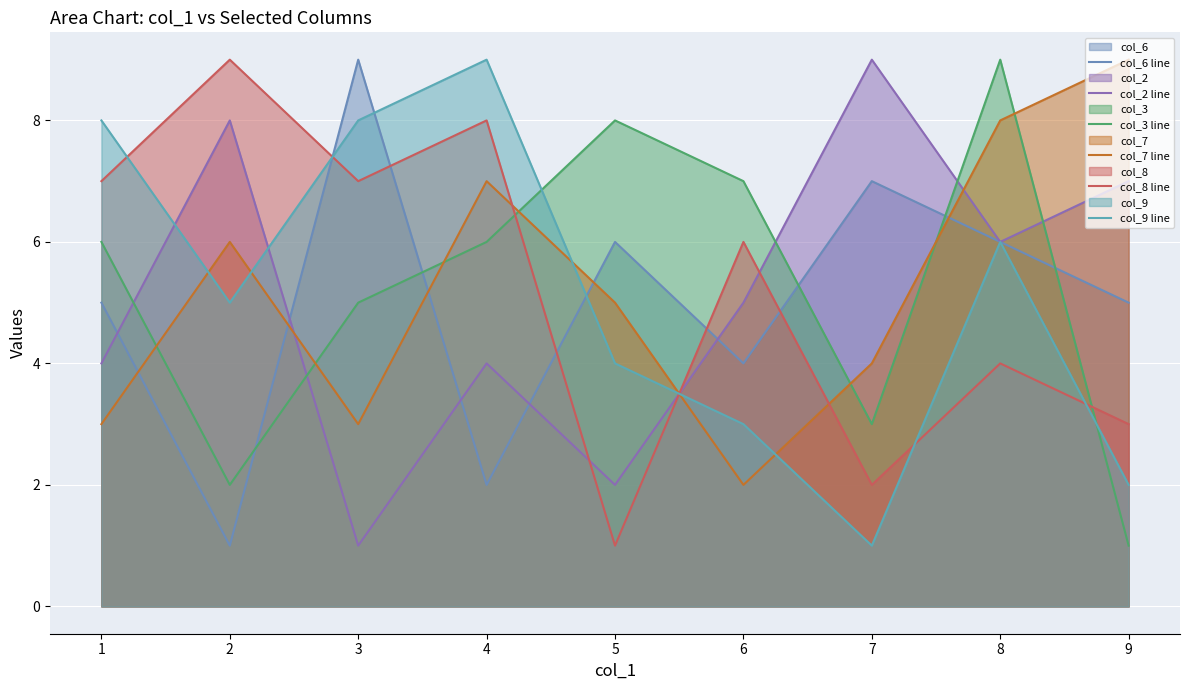

At which category does col_6 line reach its first local valley?

2